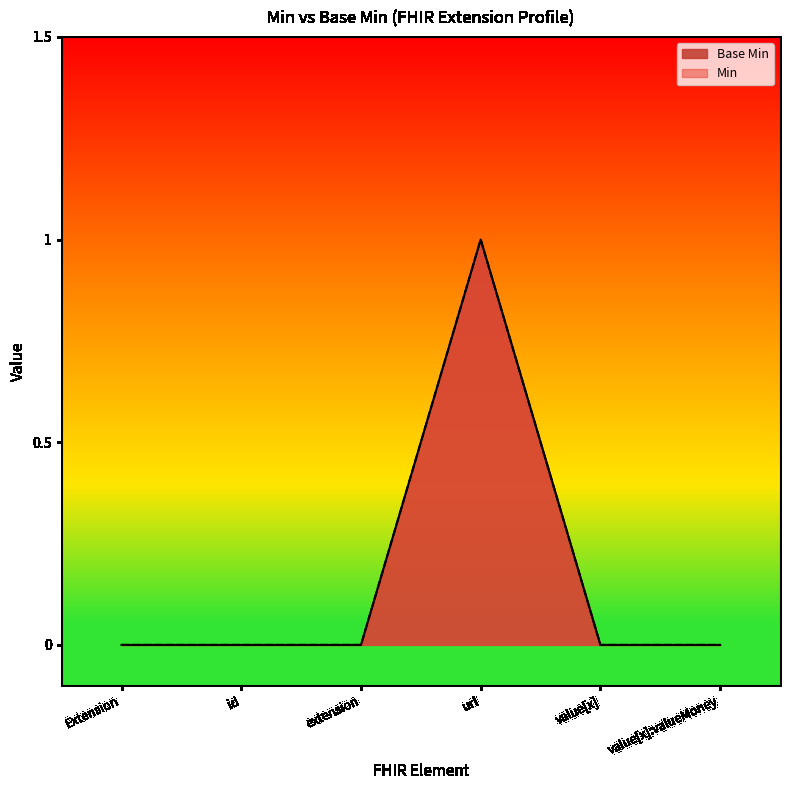

Does the chart display data point markers on the line(s)?

No